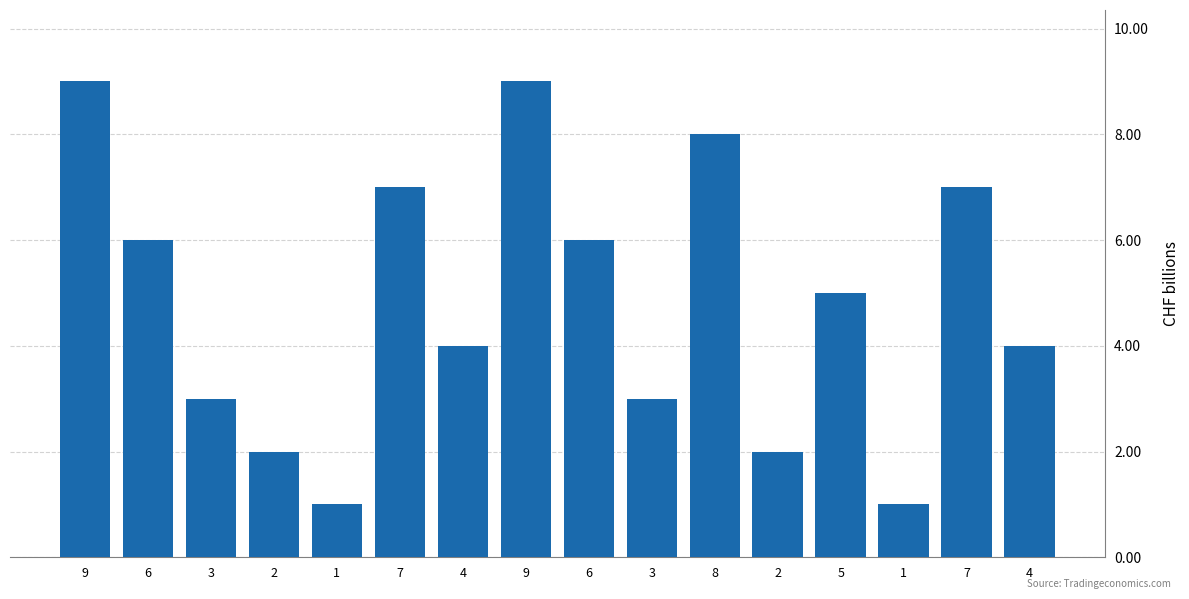

Are the bars horizontal?

No